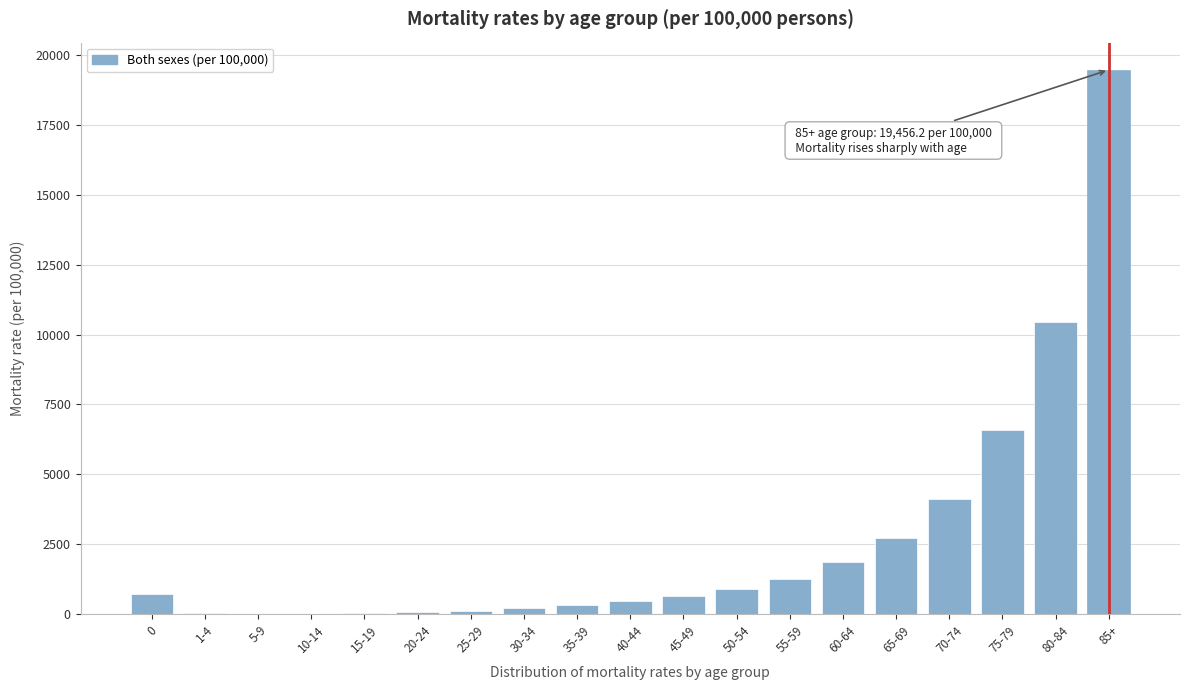

Is it true that the value at 70-74 is 4116.2?

True